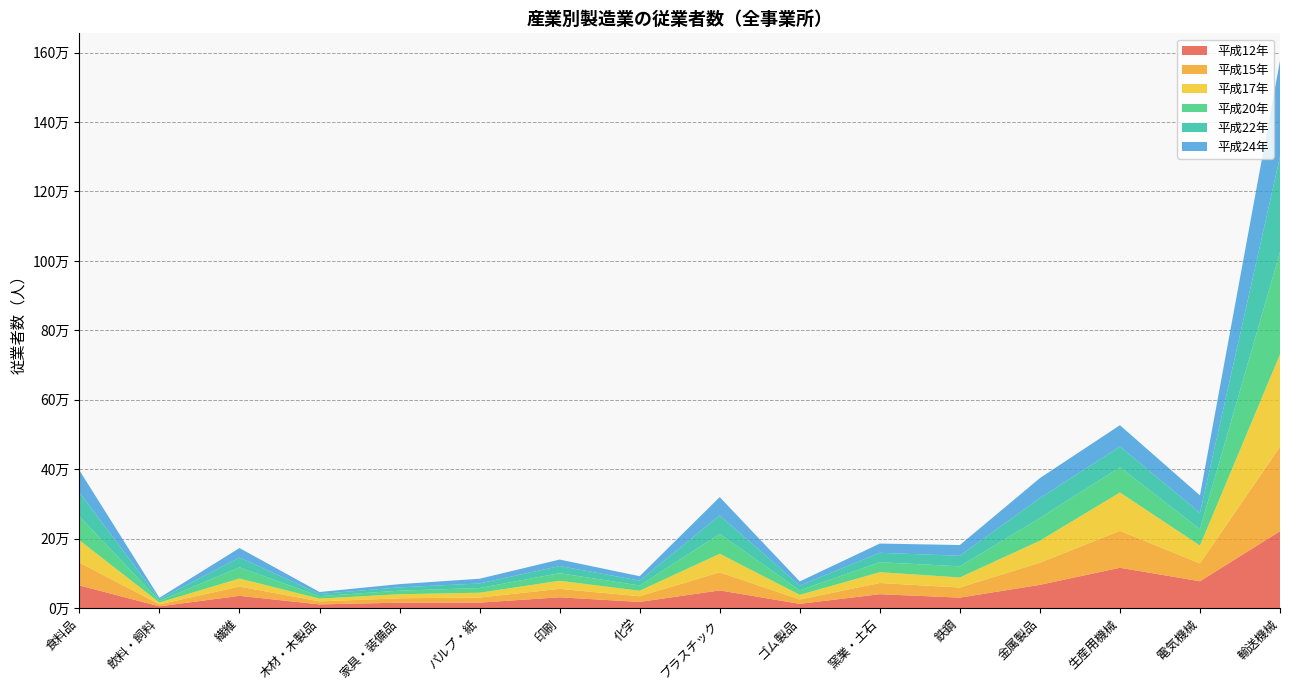

Reading left to right, what are all the values shown in this chart?

平成12年: 65226	4973	35227	10545	15506	15643	31019	17677	50814	12153	39887	30045	66864	116068	77234	221253
平成15年: 65832	5691	26714	8688	12622	14682	24232	16390	52073	12484	32301	29043	63762	106337	51358	243479
平成17年: 64306	5189	23149	7903	11686	13856	23262	15809	53426	13369	31048	28989	63287	110559	51434	265876
平成20年: 68751	4838	32148	7120	10348	13529	21982	15130	57246	13106	28740	32226	65438	72693	47337	294687
平成22年: 68989	4743	28229	6350	9475	13153	20571	14134	53403	13734	27178	30407	57456	59991	47072	275207
平成24年: 63636	4163	27396	5586	9313	13576	18601	12611	52733	11839	26660	30806	57527	61106	50072	276292